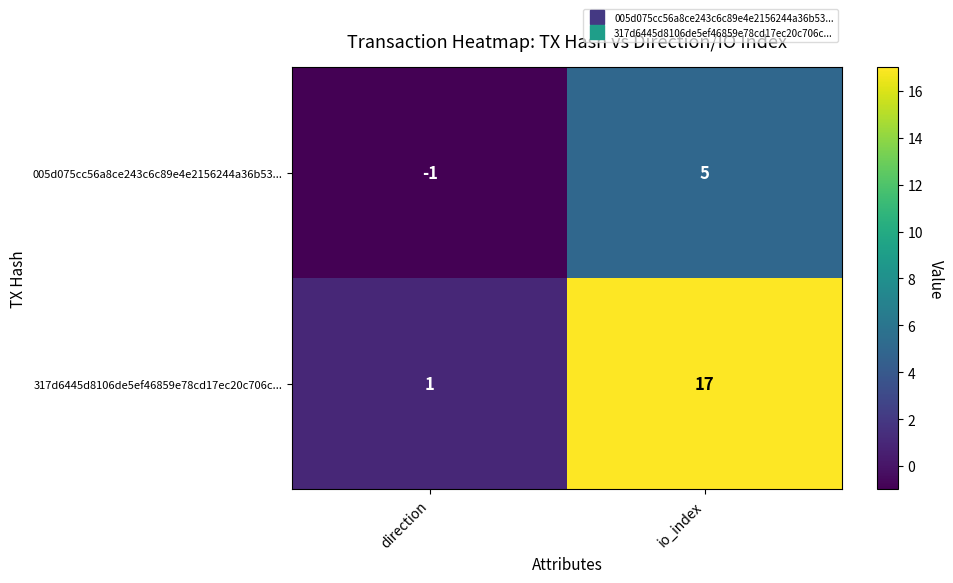

How many values in the 317d6445d8106de5ef46859e78cd17ec20c706c... series are below 17?

1